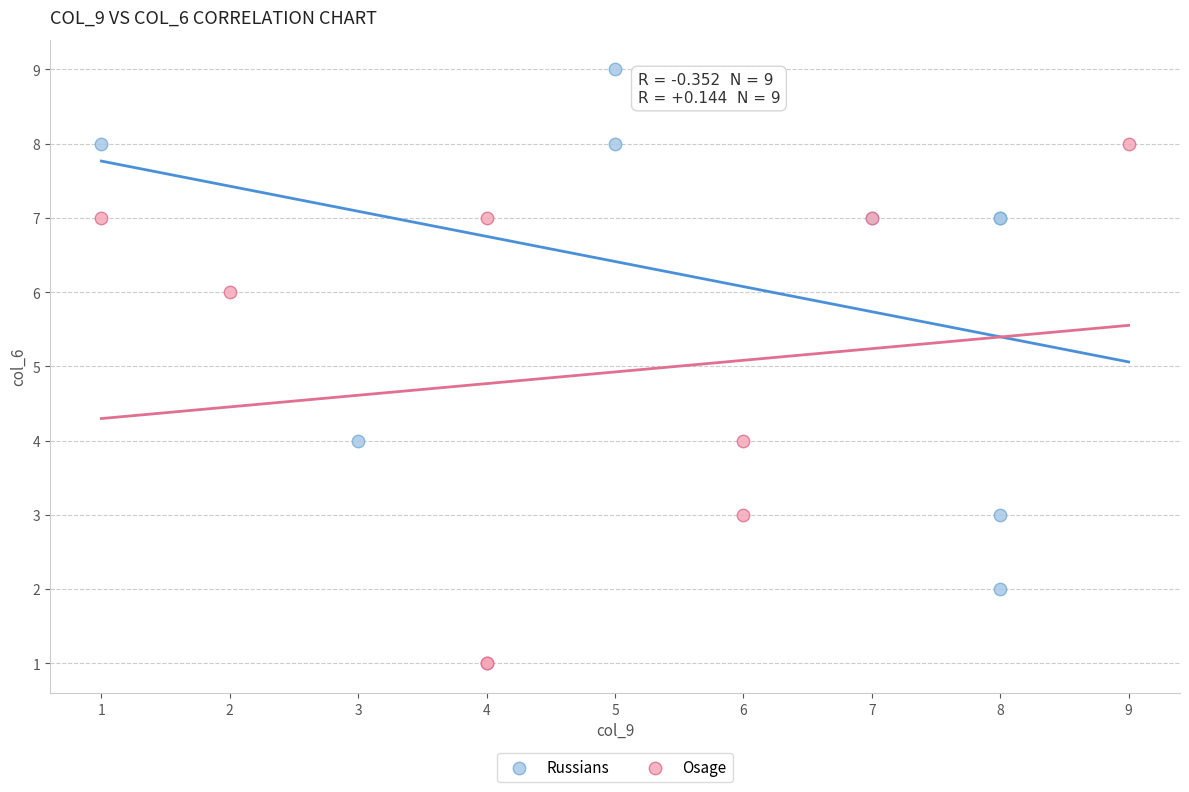

What are all the series names shown in the legend?

Russians, Osage